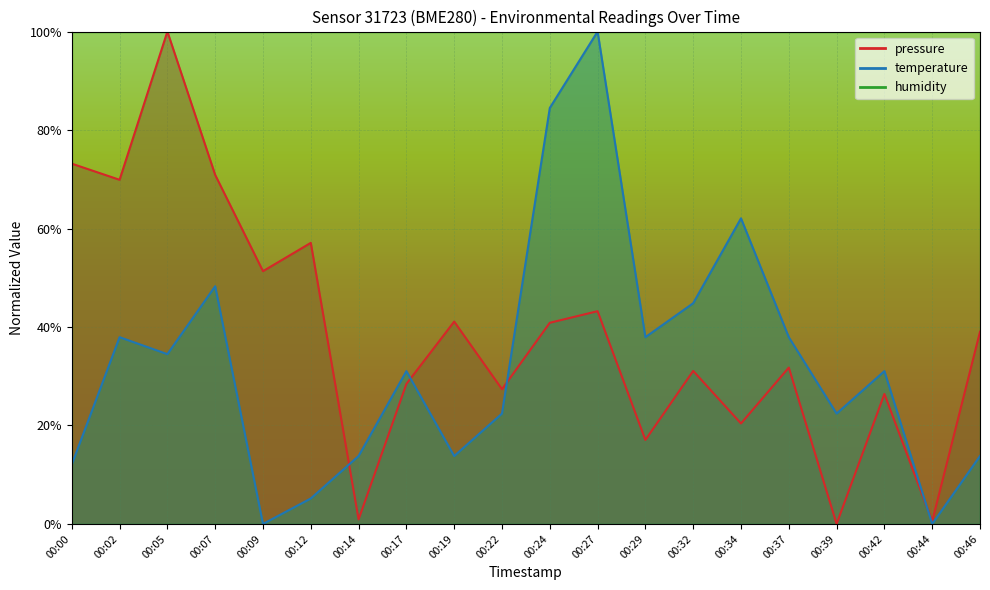

True or false: temperature has a value of 0.0 at 00:19.

False